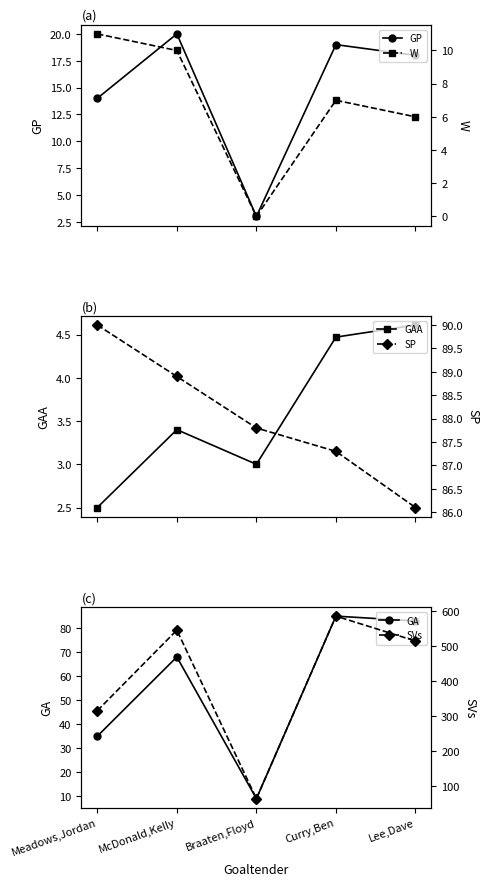

How many data points in SP are above 87?

4